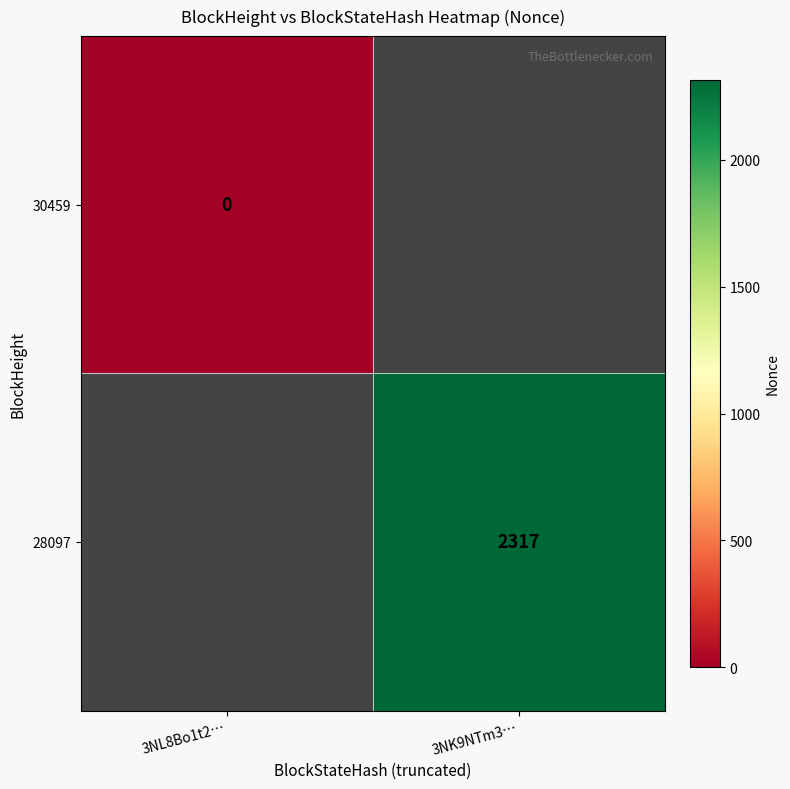

At which category does the chart reach its minimum across all series?

3NL8Bo1t2…